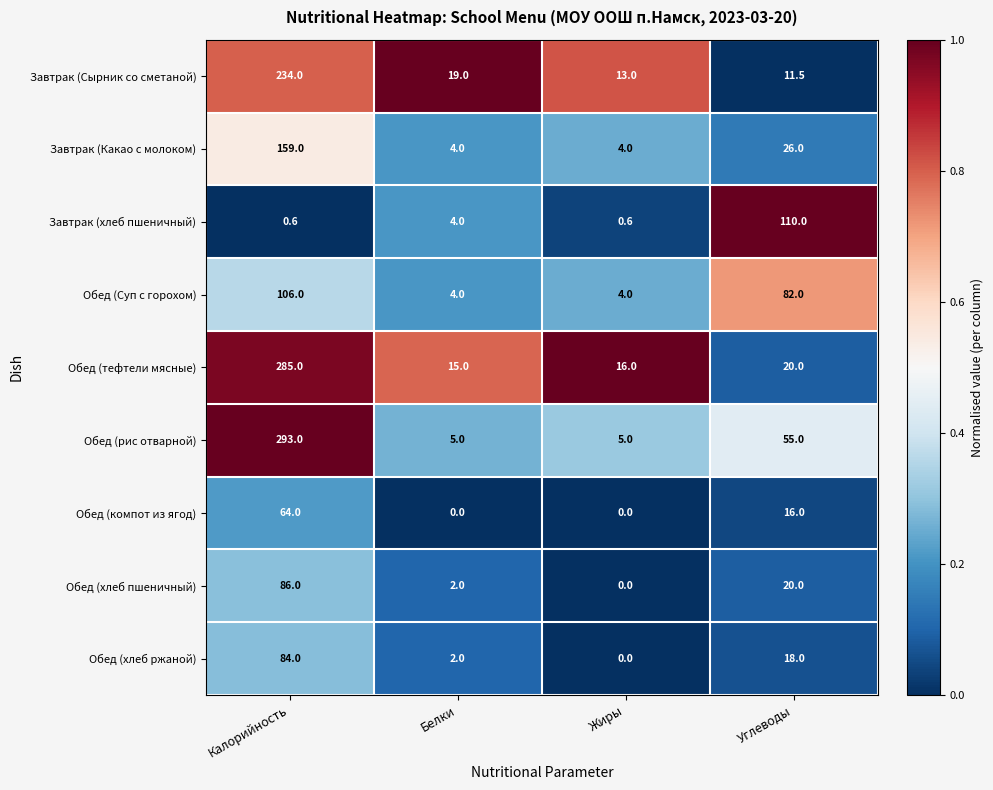

Rank the series by their maximum value, from highest to lowest.

Обед (рис отварной), Обед (тефтели мясные), Завтрак (Сырник со сметаной), Завтрак (Какао с молоком), Завтрак (хлеб пшеничный), Обед (Суп с горохом), Обед (хлеб пшеничный), Обед (хлеб ржаной), Обед (компот из ягод)